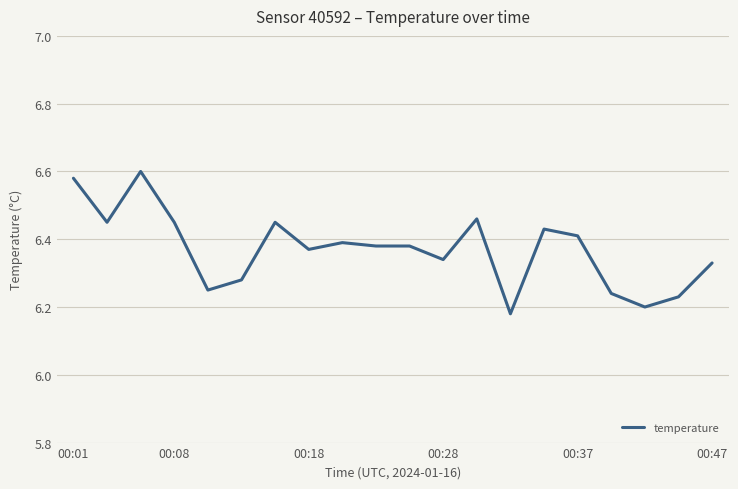

What is the difference between the maximum and minimum values?

0.4